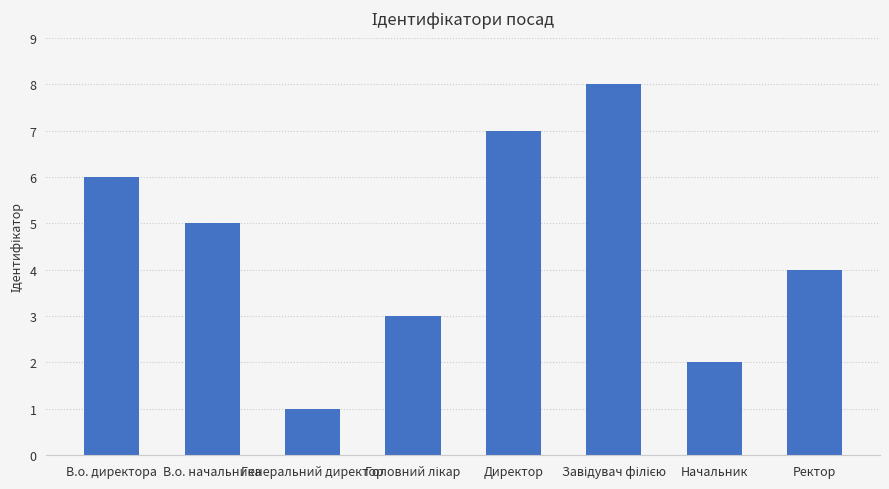

Reading right to left, extract all data points from this chart.

4	2	8	7	3	1	5	6